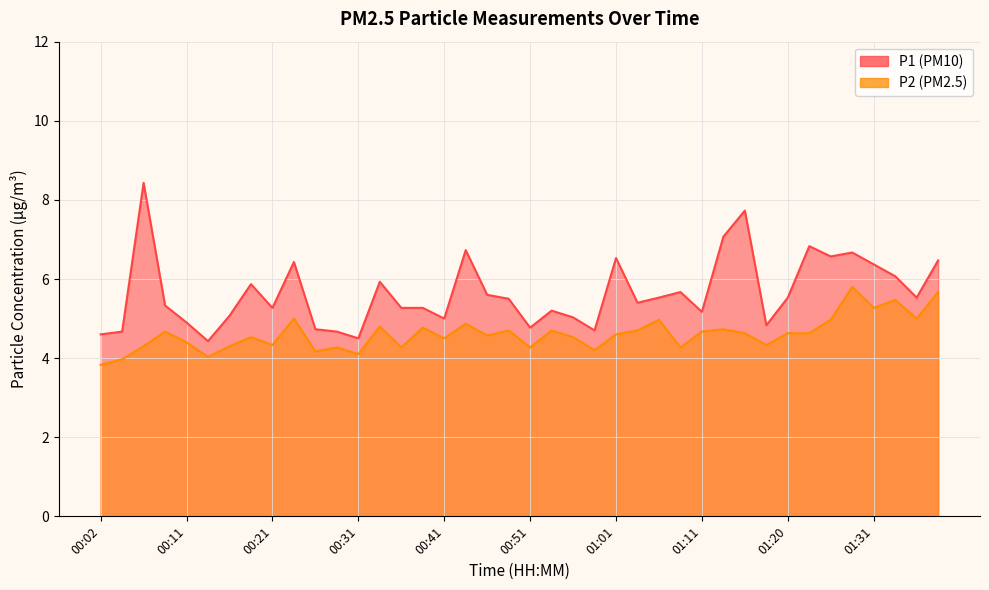

At which label is P2 closest to 4?

00:04